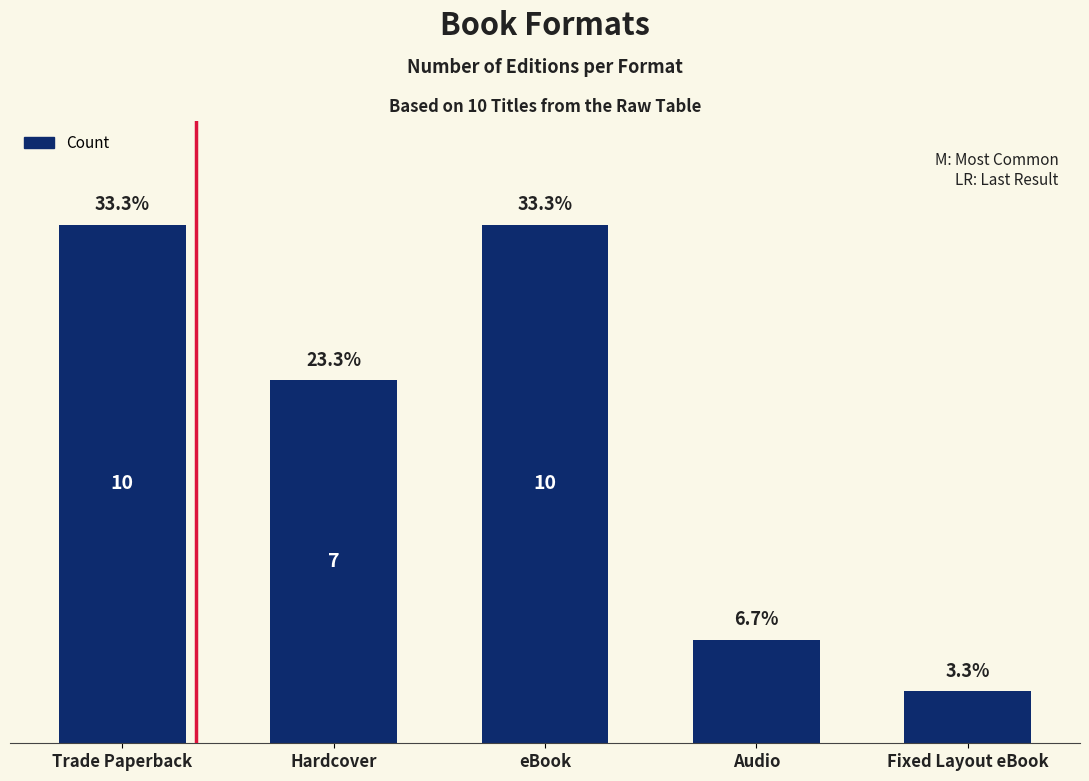

How many series are shown in this chart?

1